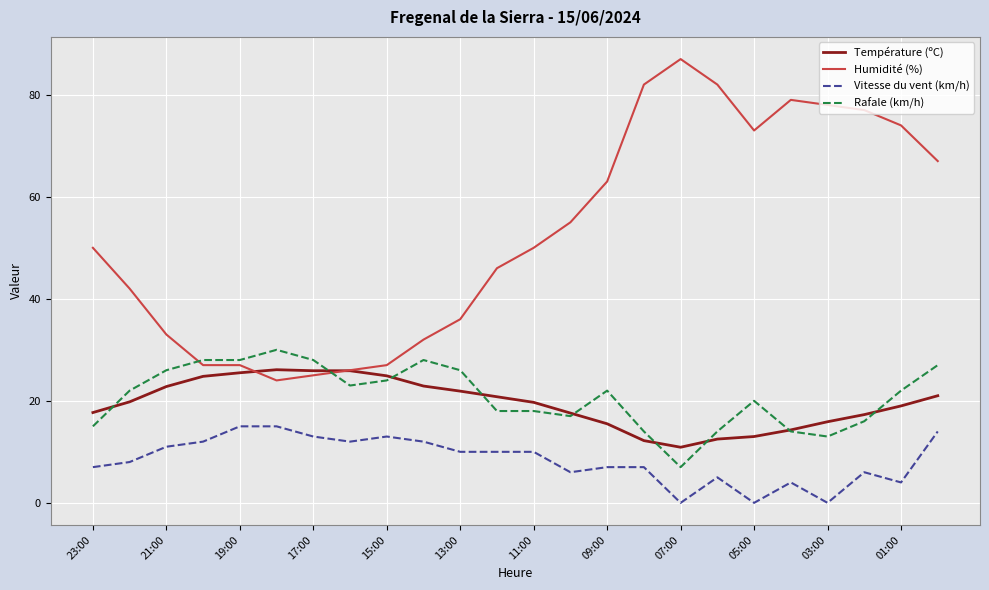

Rank the series by their maximum value, from highest to lowest.

Humidité (%), Rafale (km/h), Température (ºC), Vitesse du vent (km/h)